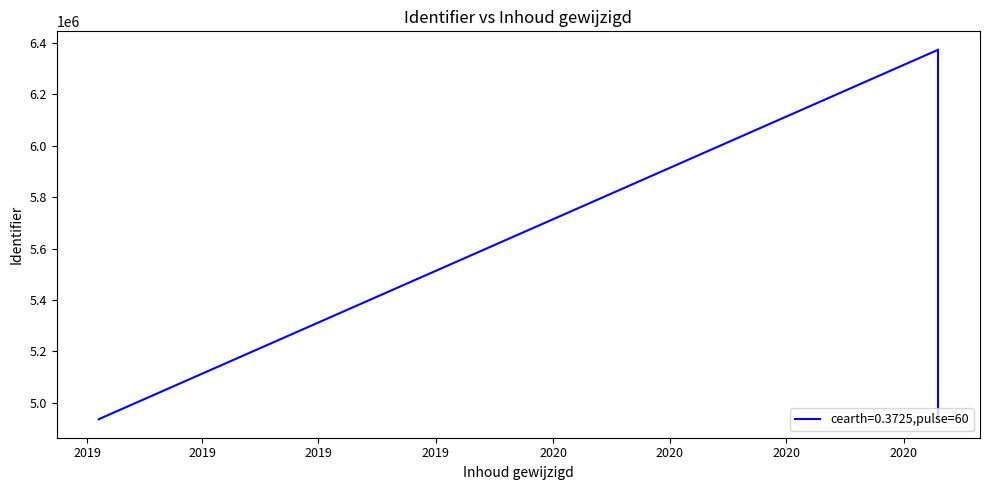

Is it true that the value at 2020-10-28 is 6372723?

True